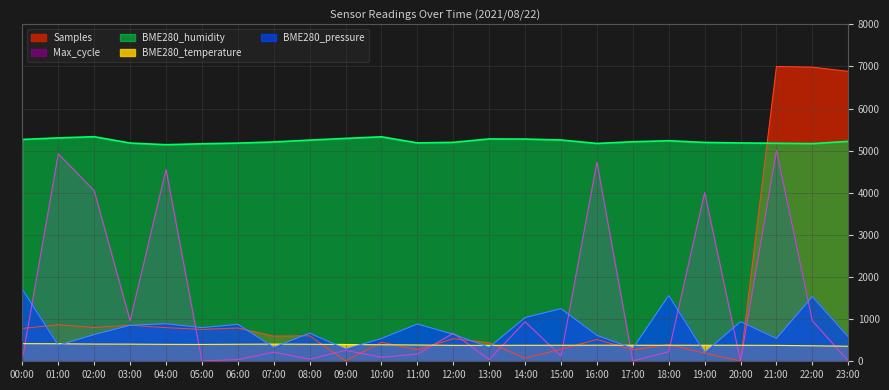

The value of BME280_temperature at 10:00 is 385.0. True or false?

True